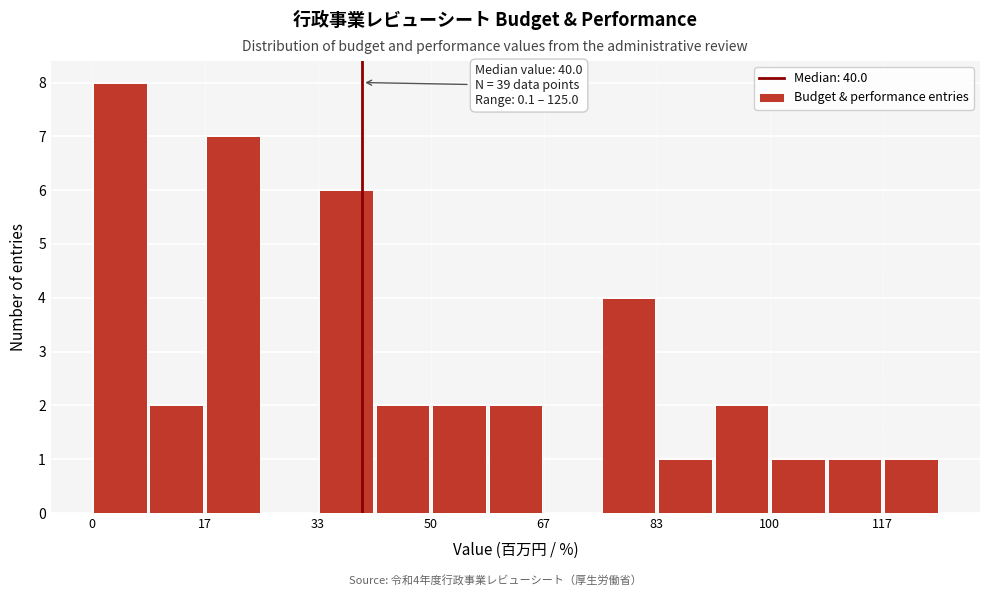

Over which range of the x-axis is the bar tallest?

0 to 8